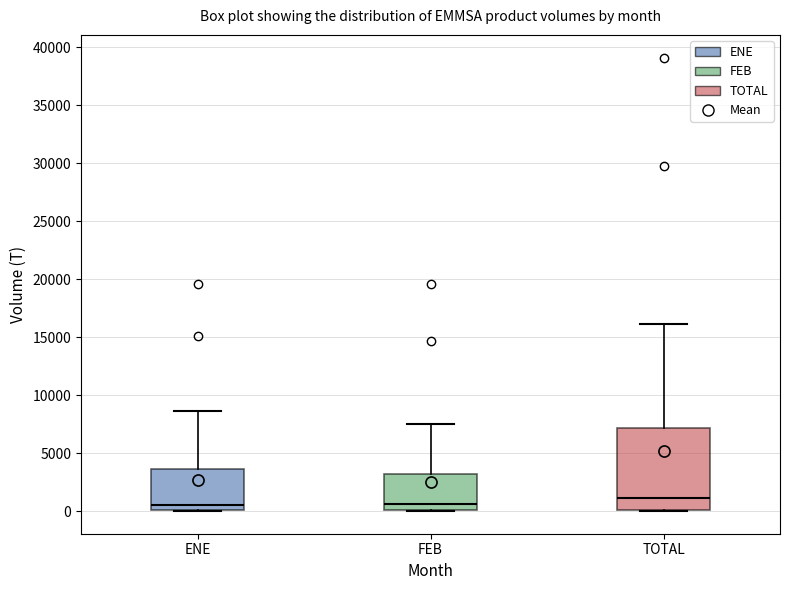

Which box has the highest median line?

TOTAL